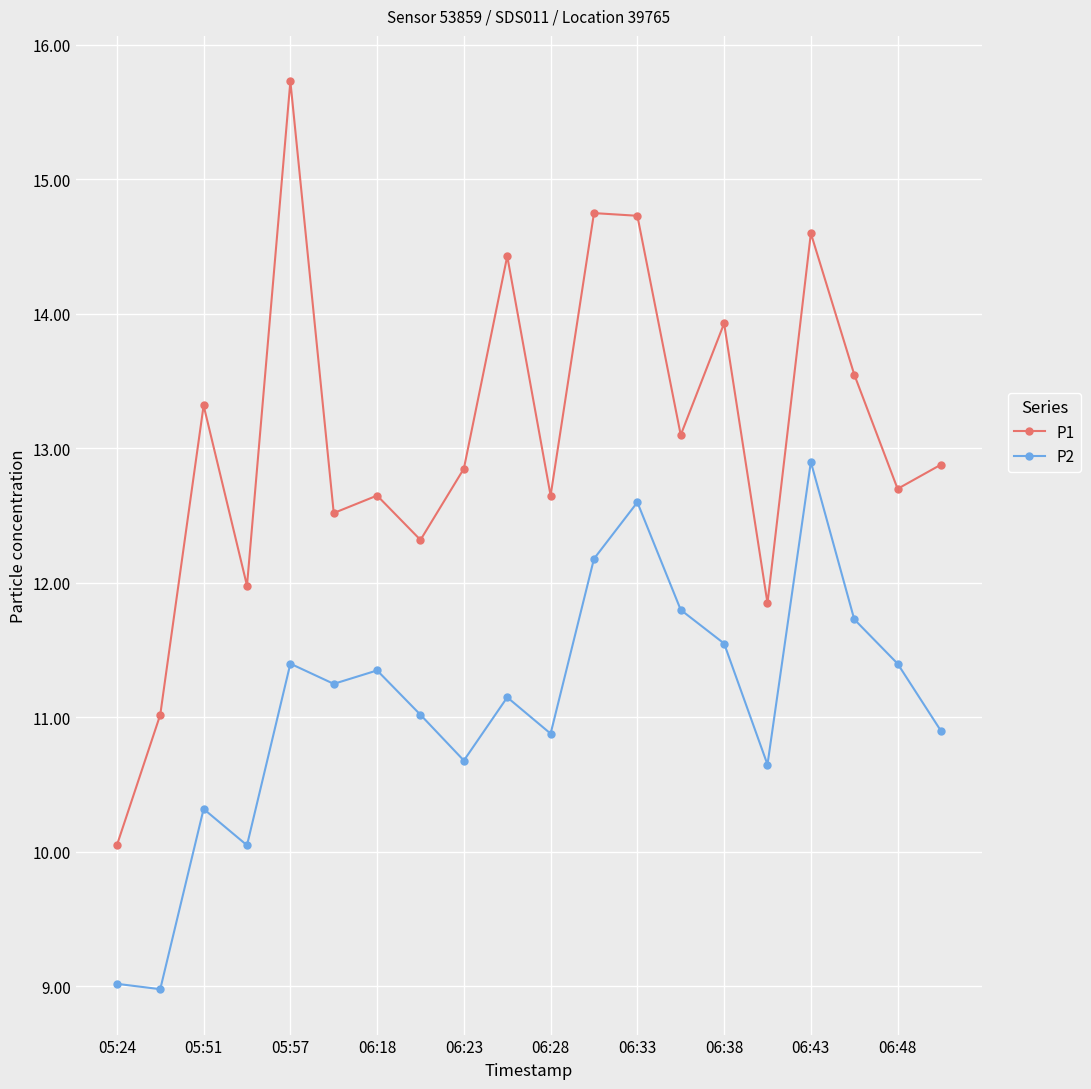

In P1, how many points are higher than both neighbors (excluding endpoints)?

7